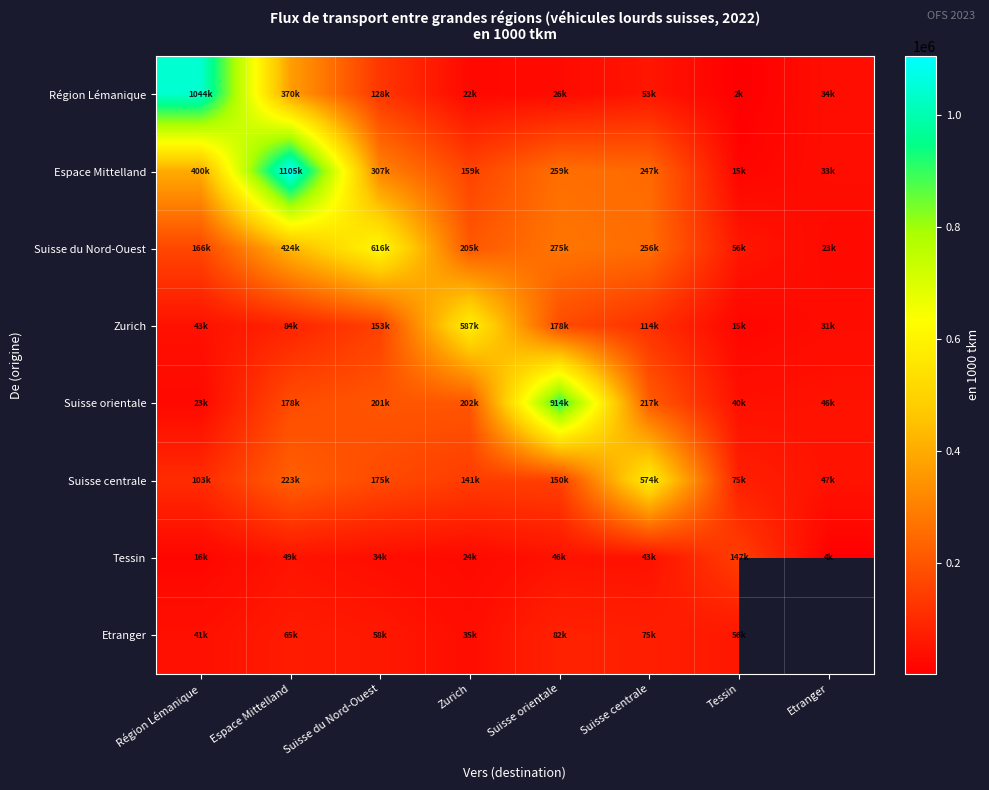

What is the smallest value displayed?

1603.2